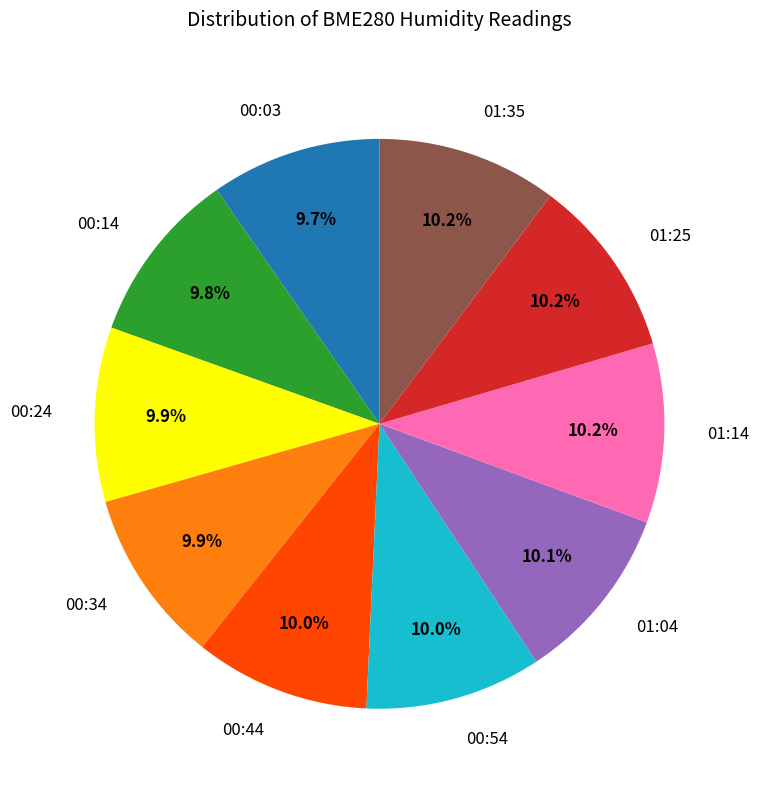

Combined, what portion of the pie is 00:54 and 01:25?

20.2%